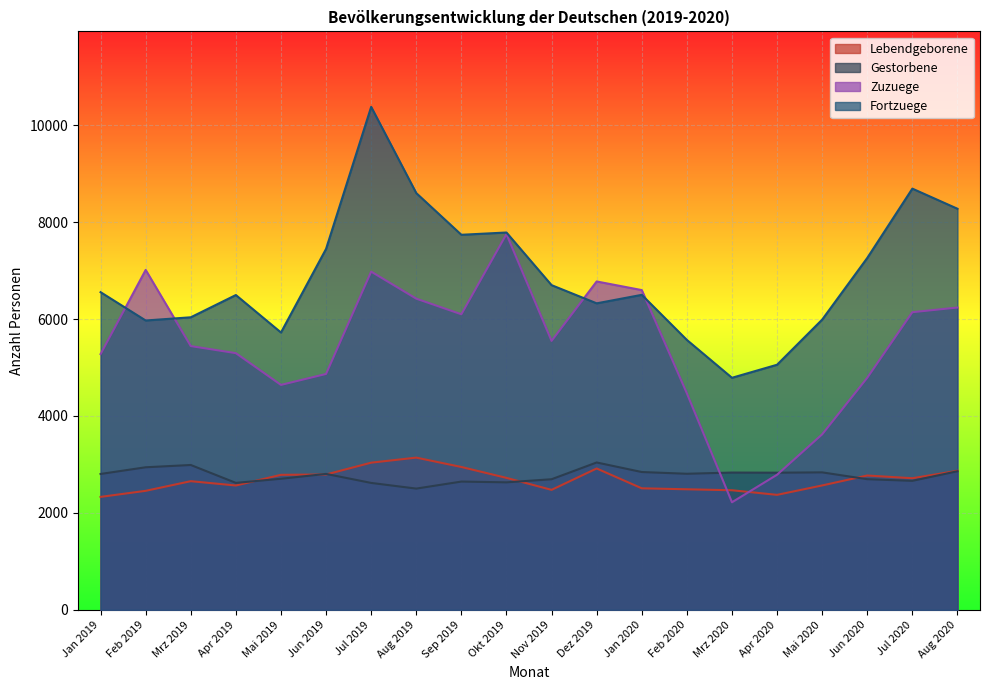

What is the average value of the Gestorbene series?

2768